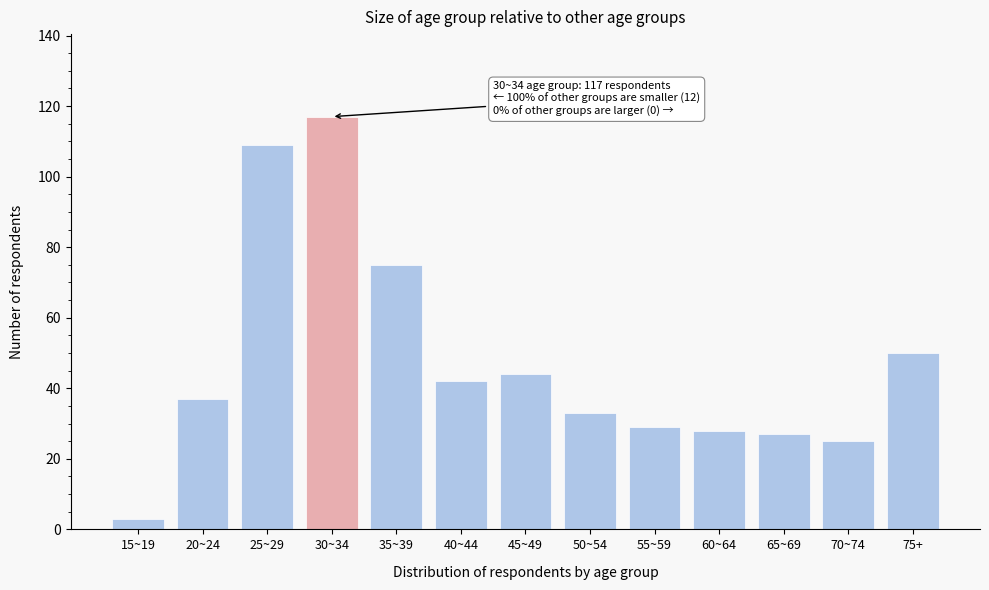

Reading left to right, extract all data points from this chart.

15~19=3	20~24=37	25~29=109	30~34=117	35~39=75	40~44=42	45~49=44	50~54=33	55~59=29	60~64=28	65~69=27	70~74=25	75+=50